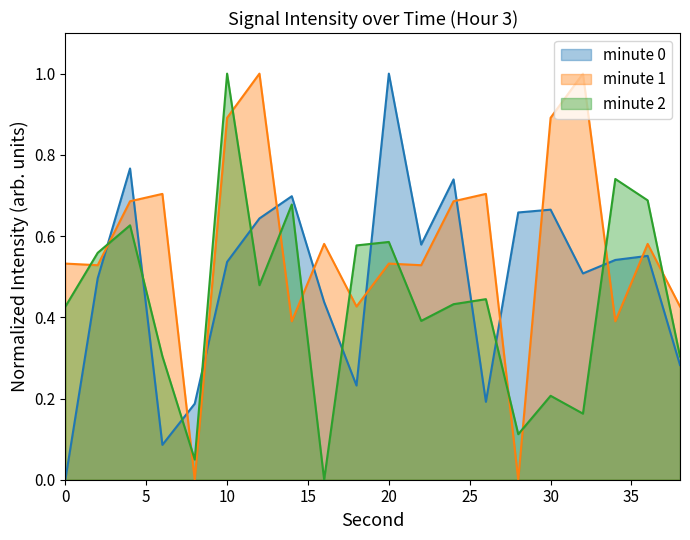

Reading left to right, transcribe all the data shown in this chart.

minute 0: 0.0	0.5	0.8	0.1	0.2	0.5	0.6	0.7	0.4	0.2	1.0	0.6	0.7	0.2	0.7	0.7	0.5	0.5	0.6	0.3
minute 1: 0.5	0.5	0.7	0.7	0.0	0.9	1.0	0.4	0.6	0.4	0.5	0.5	0.7	0.7	0.0	0.9	1.0	0.4	0.6	0.4
minute 2: 0.4	0.6	0.6	0.3	0.0	1.0	0.5	0.7	0.0	0.6	0.6	0.4	0.4	0.4	0.1	0.2	0.2	0.7	0.7	0.3